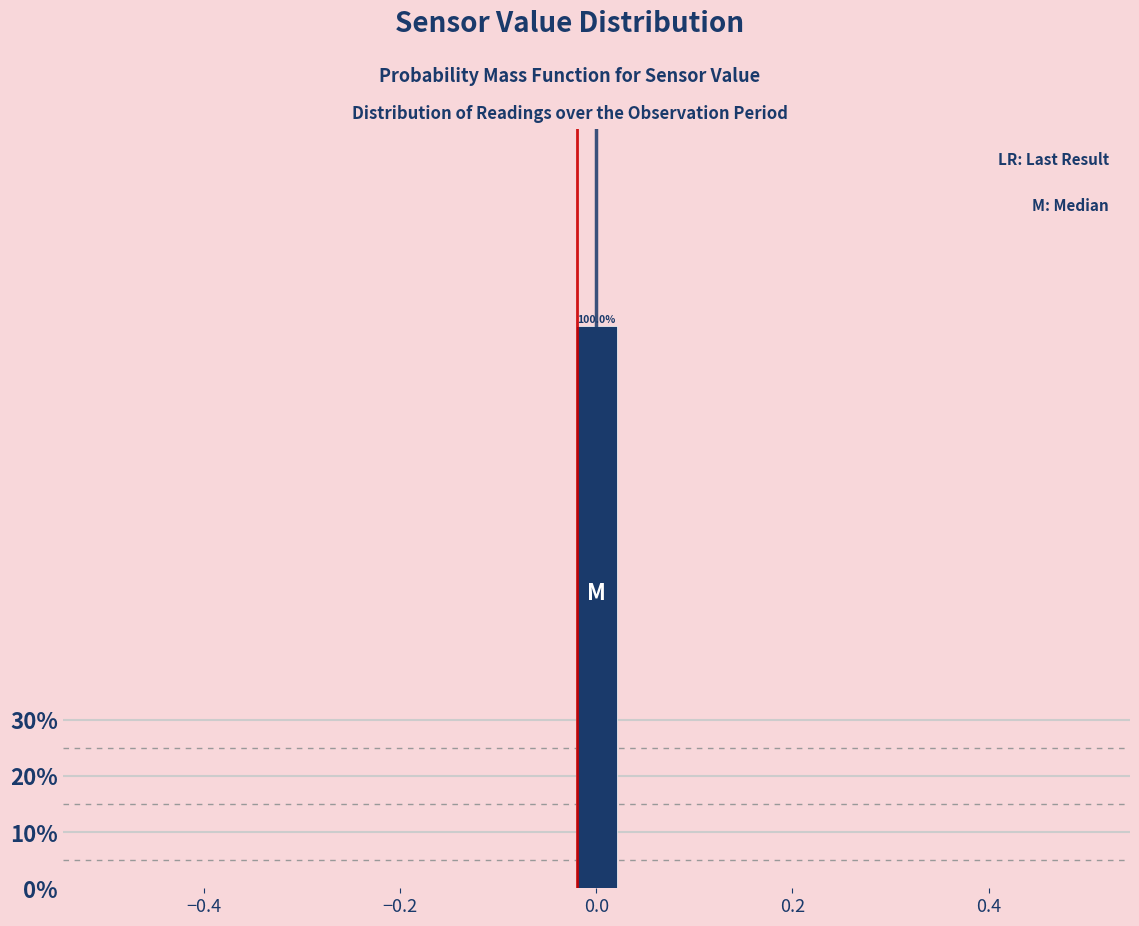

Around what value on the x-axis is the tallest bar? Give the approximate position of its centre, as read against the axis.

0.00